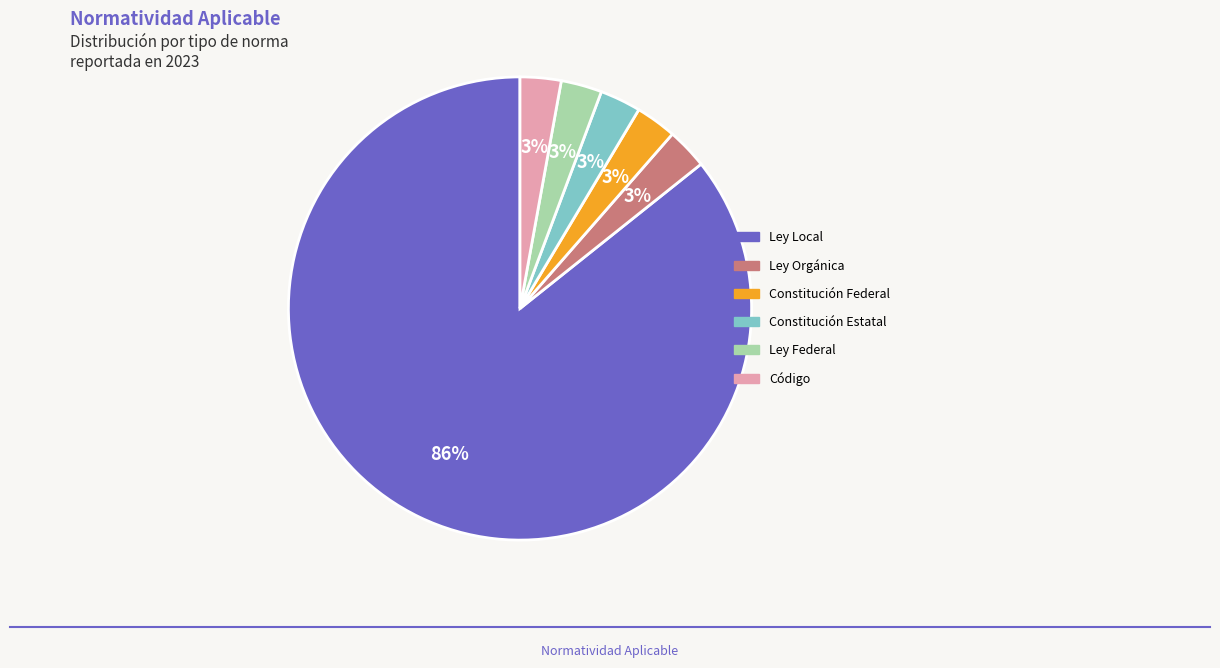

To the nearest percent, what is the average slice percentage?

17%